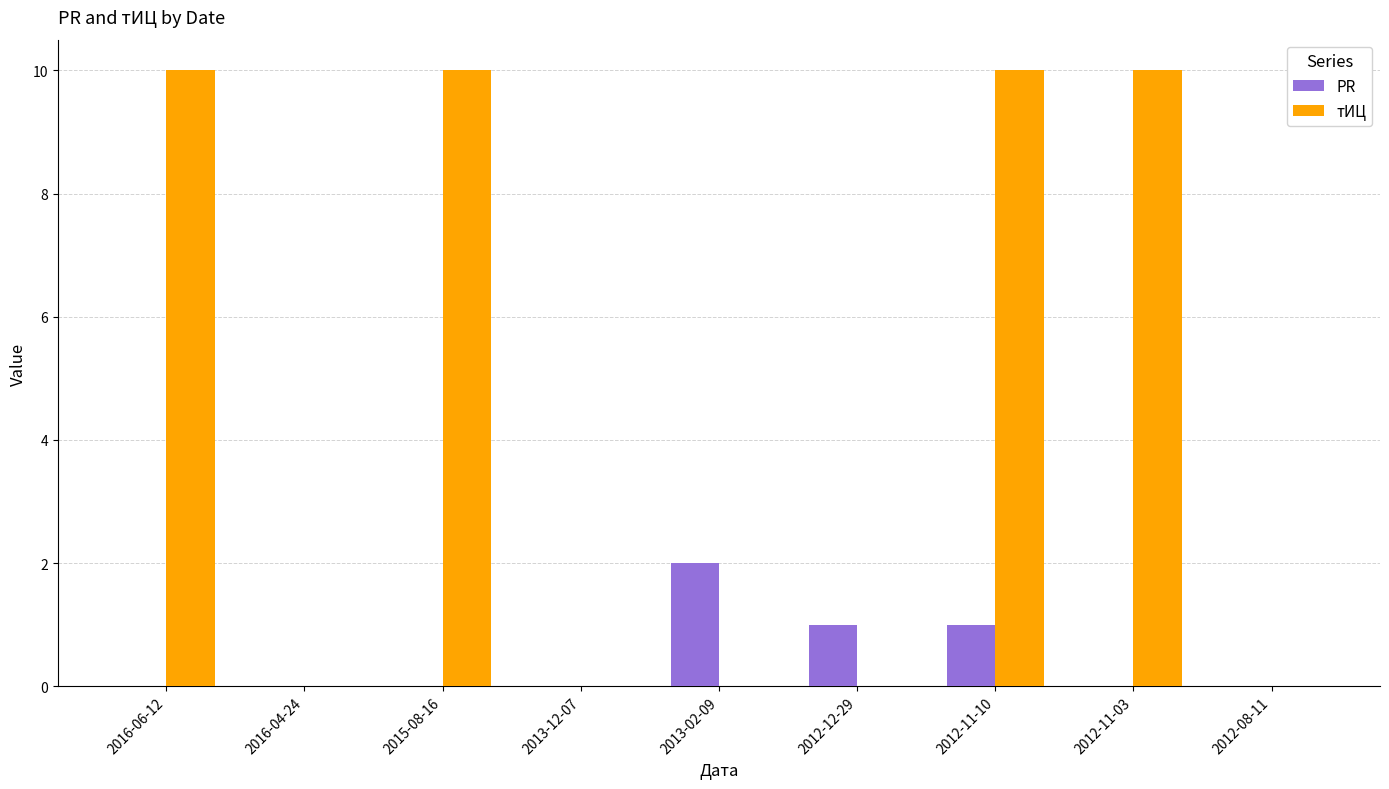

What is the sum of the тИЦ values at 2013-12-07 and 2012-11-03?

10